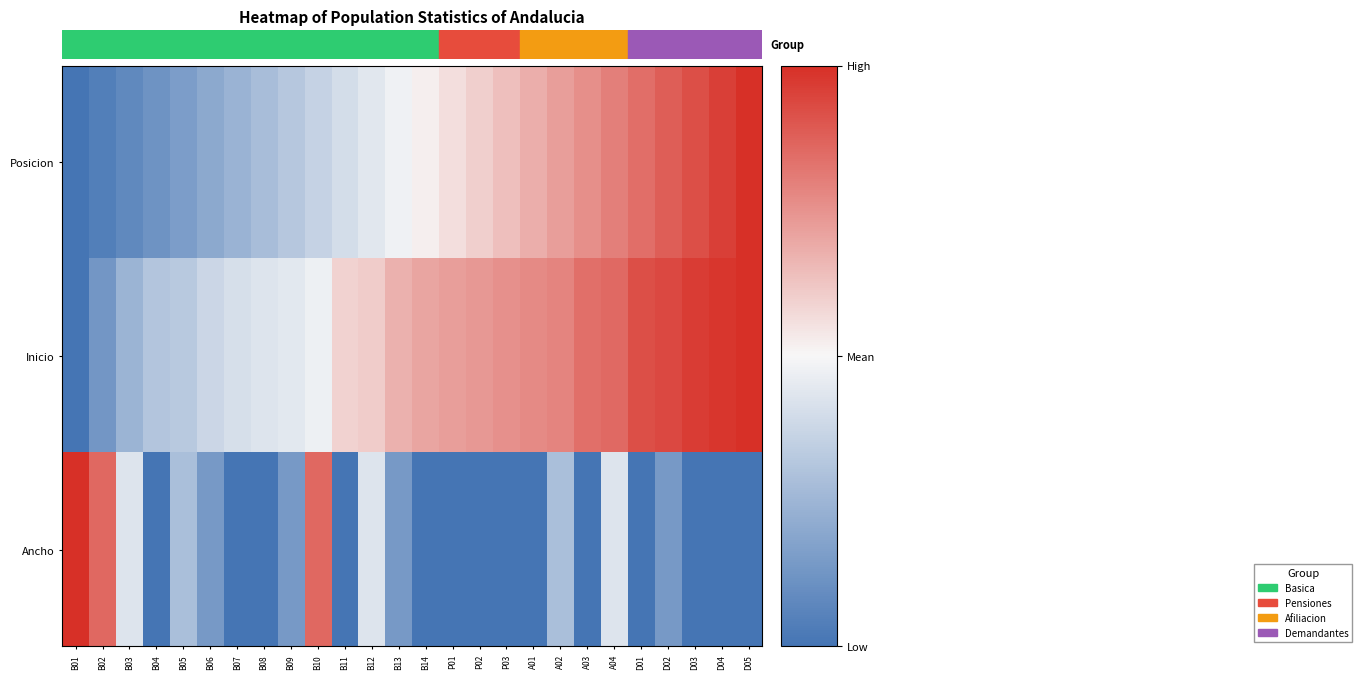

Reading right to left, list all the values displayed in this chart.

Posicion: D05=1.0	D04=1.0	D03=0.9	D02=0.9	D01=0.8	A04=0.8	A03=0.8	A02=0.7	A01=0.7	P03=0.6	P02=0.6	P01=0.6	B14=0.5	B13=0.5	B12=0.4	B11=0.4	B10=0.4	B09=0.3	B08=0.3	B07=0.2	B06=0.2	B05=0.2	B04=0.1	B03=0.1	B02=0.0	B01=0.0
Inicio: D05=1.0	D04=1.0	D03=1.0	D02=0.9	D01=0.9	A04=0.9	A03=0.8	A02=0.8	A01=0.8	P03=0.8	P02=0.7	P01=0.7	B14=0.7	B13=0.7	B12=0.6	B11=0.6	B10=0.5	B09=0.4	B08=0.4	B07=0.4	B06=0.4	B05=0.3	B04=0.3	B03=0.2	B02=0.1	B01=0.0
Ancho: D05=0.0	D04=0.0	D03=0.0	D02=0.1	D01=0.0	A04=0.4	A03=0.0	A02=0.3	A01=0.0	P03=0.0	P02=0.0	P01=0.0	B14=0.0	B13=0.1	B12=0.4	B11=0.0	B10=0.9	B09=0.1	B08=0.0	B07=0.0	B06=0.1	B05=0.3	B04=0.0	B03=0.4	B02=0.9	B01=1.0